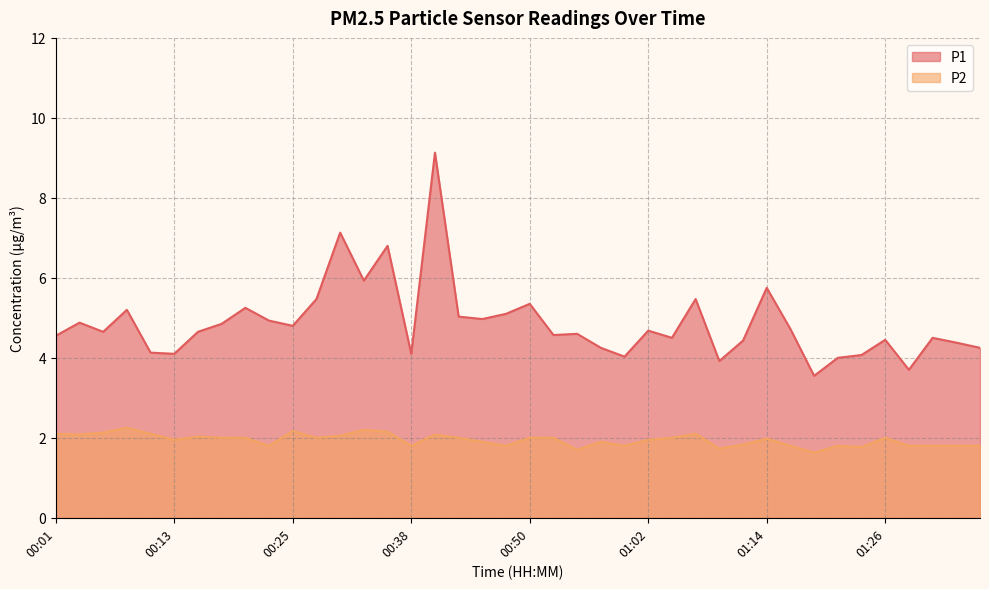

What are all the series names shown in the legend?

P1, P2